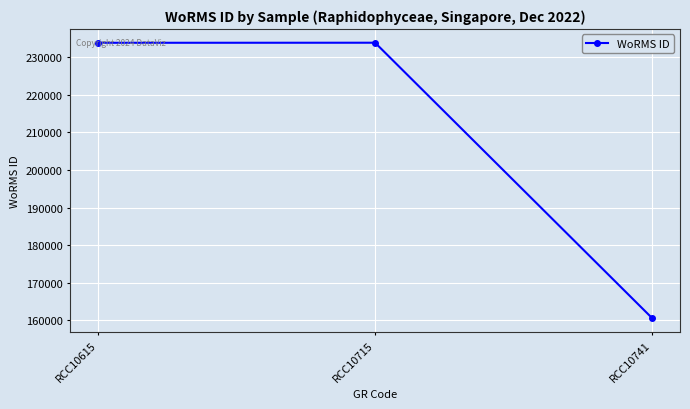

The value at RCC10741 is 49250. True or false?

False